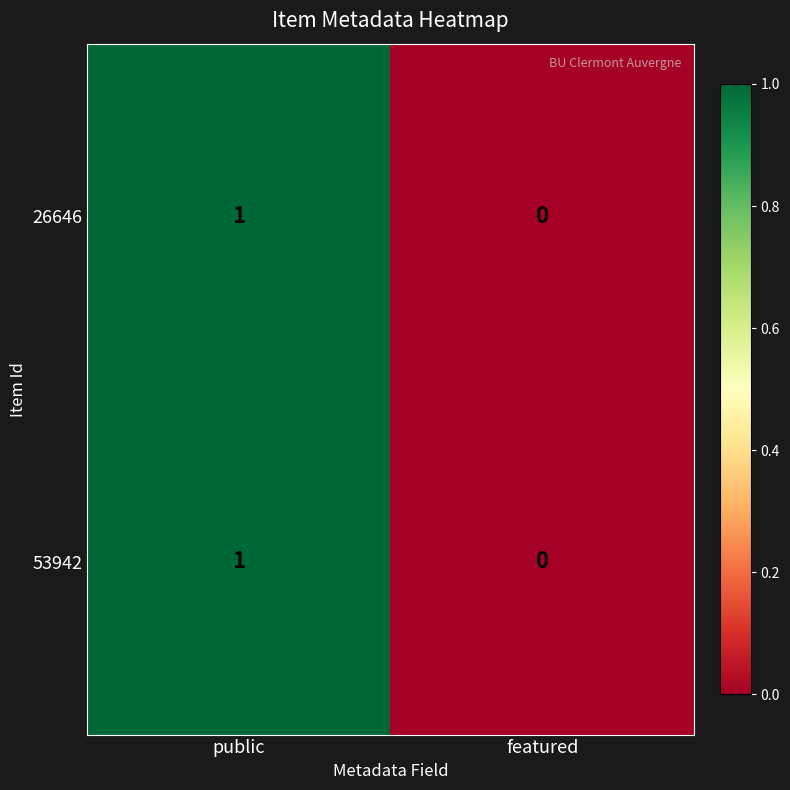

Count the number of categories in the chart.

2